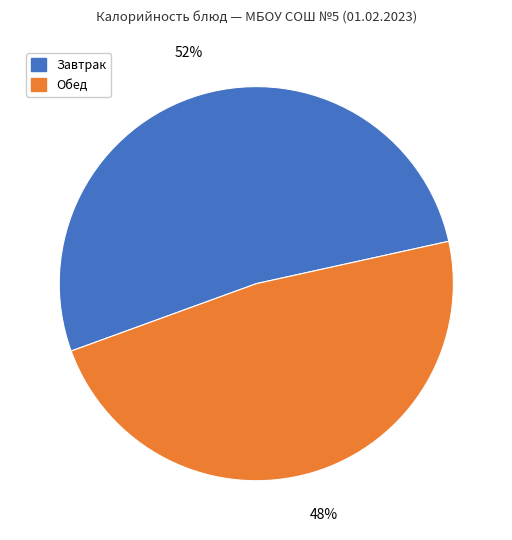

To the nearest percent, what is the difference between the largest and smallest slice percentages?

4%